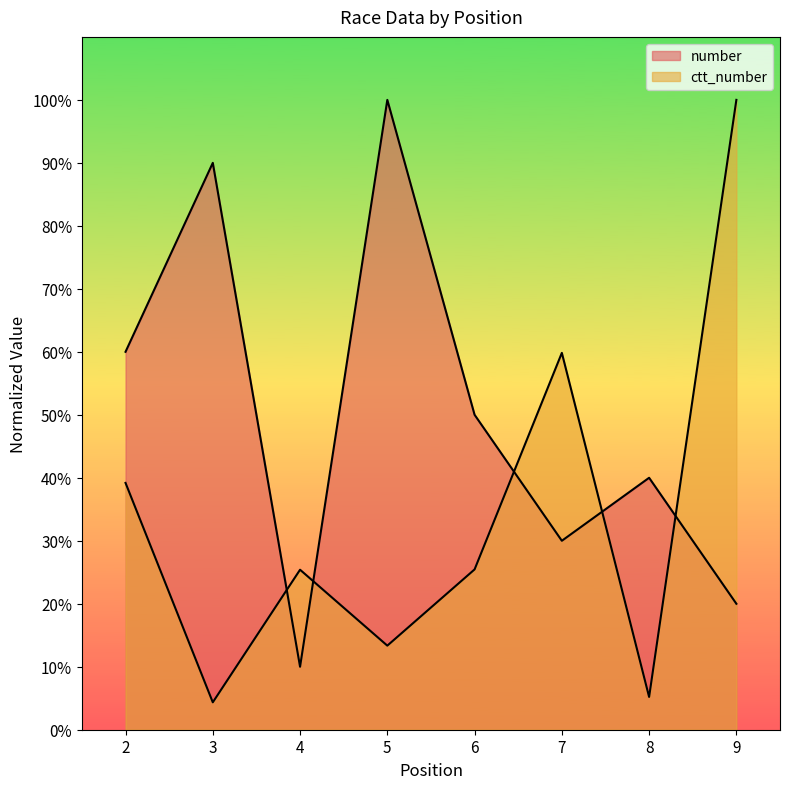

Between 2 and 6, which series saw the biggest shift?

ctt_number